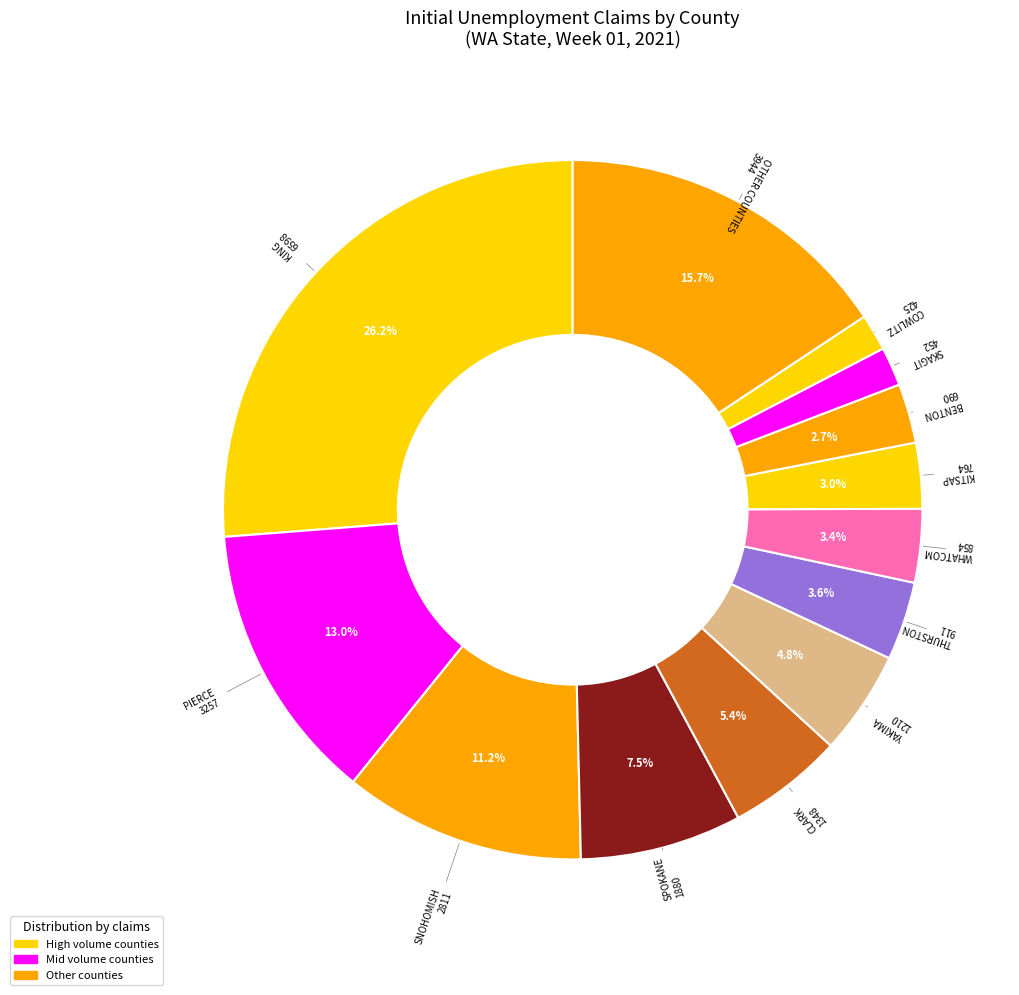

How many segments does this pie chart have?

13